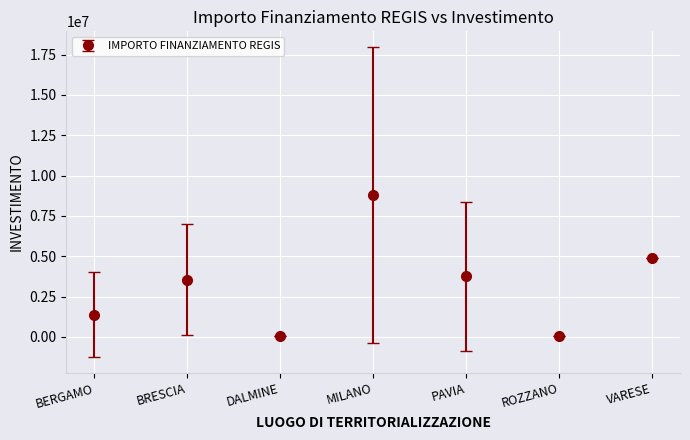

What is the label of the 4th point from the left?

MILANO